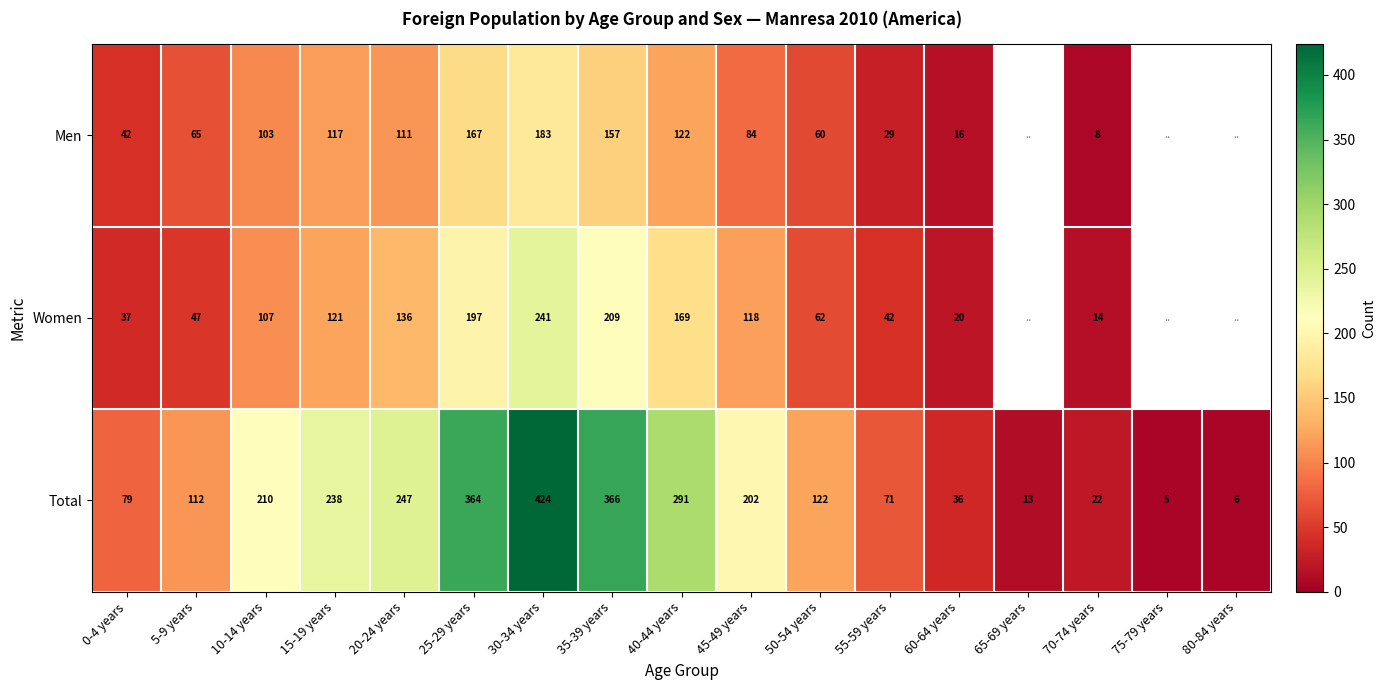

At how many categories does at least one series exceed 365?

2